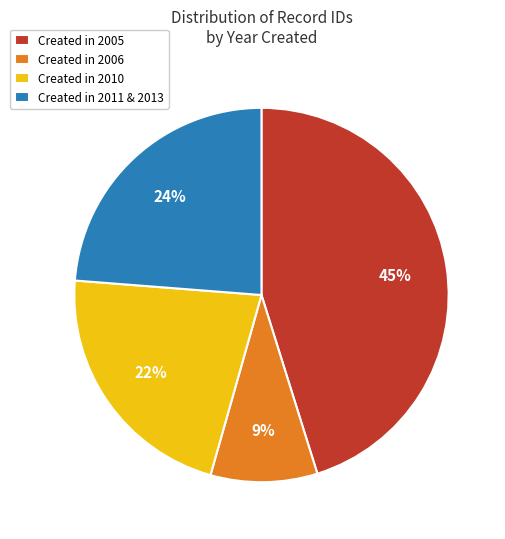

Which category has the smallest portion of the pie?

Created in 2006